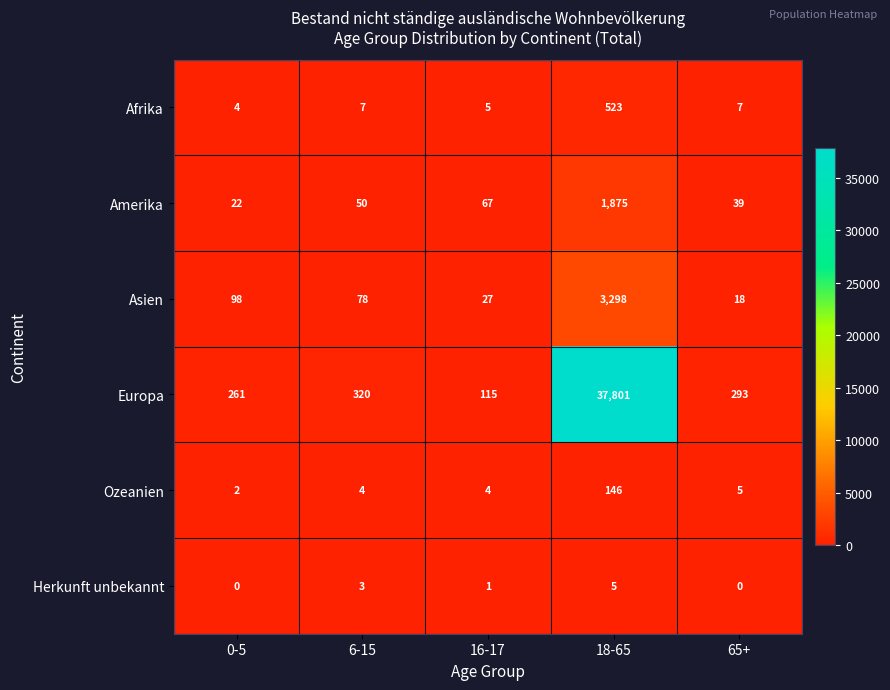

True or false: Amerika has a value of 50 at 6-15.

True